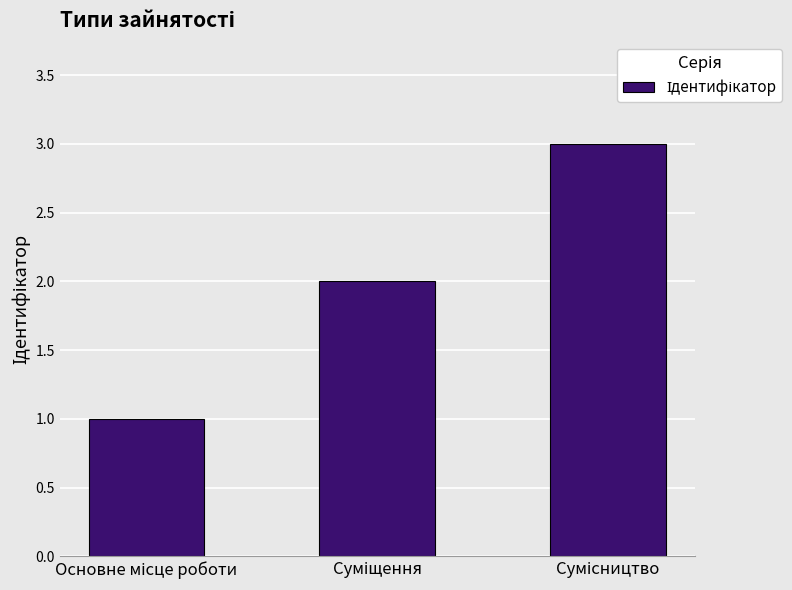

How many data points does each series have?

3